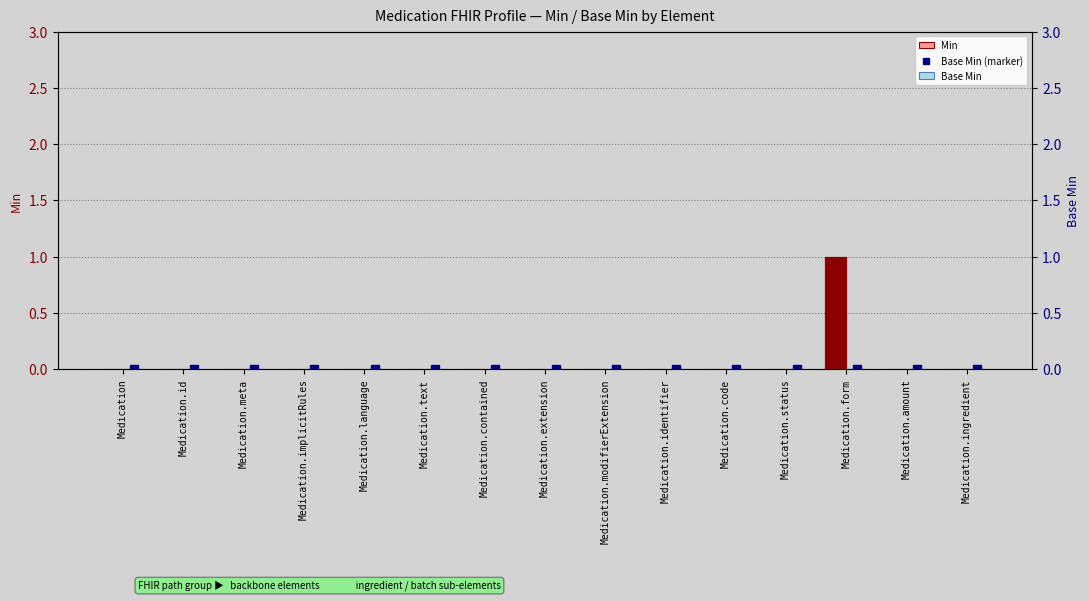

What is the greatest value displayed?

1